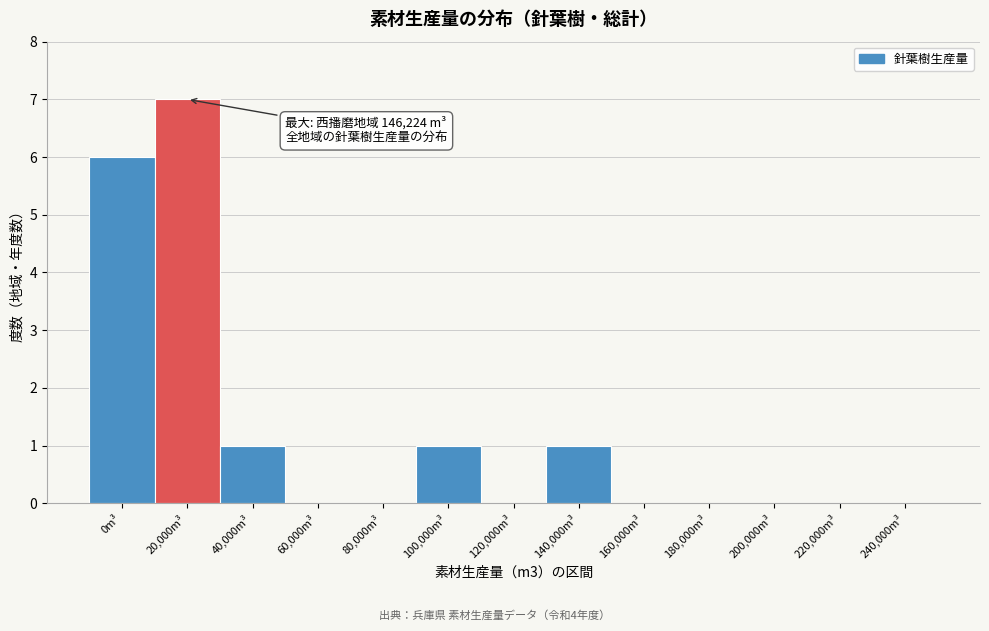

Reading right to left, transcribe all the data shown in this chart.

240,000m³=0	220,000m³=0	200,000m³=0	180,000m³=0	160,000m³=0	140,000m³=1	120,000m³=0	100,000m³=1	80,000m³=0	60,000m³=0	40,000m³=1	20,000m³=7	0m³=6